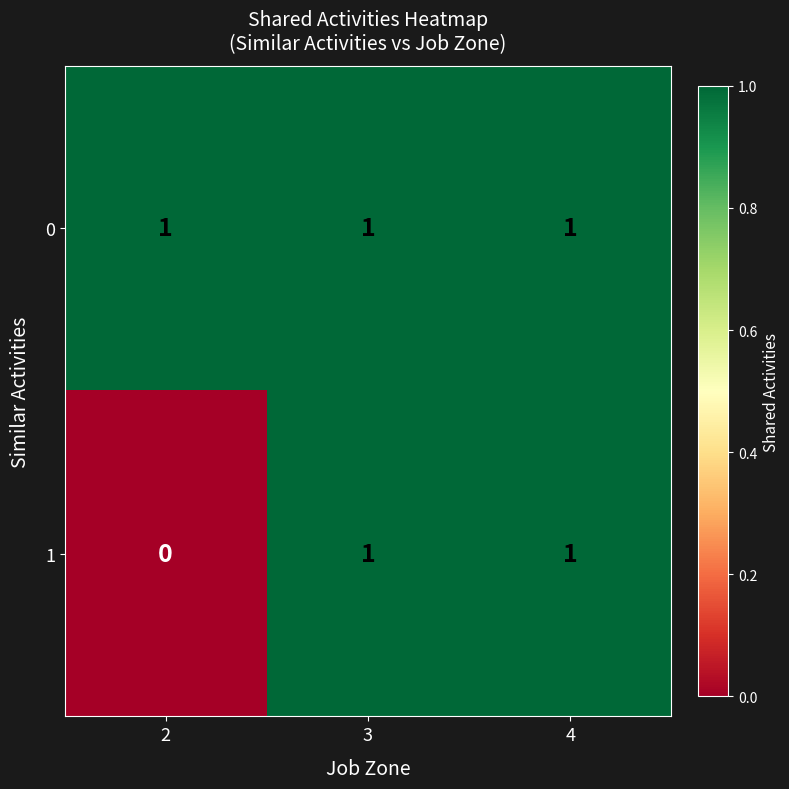

What is the total value across all series at 4?

2